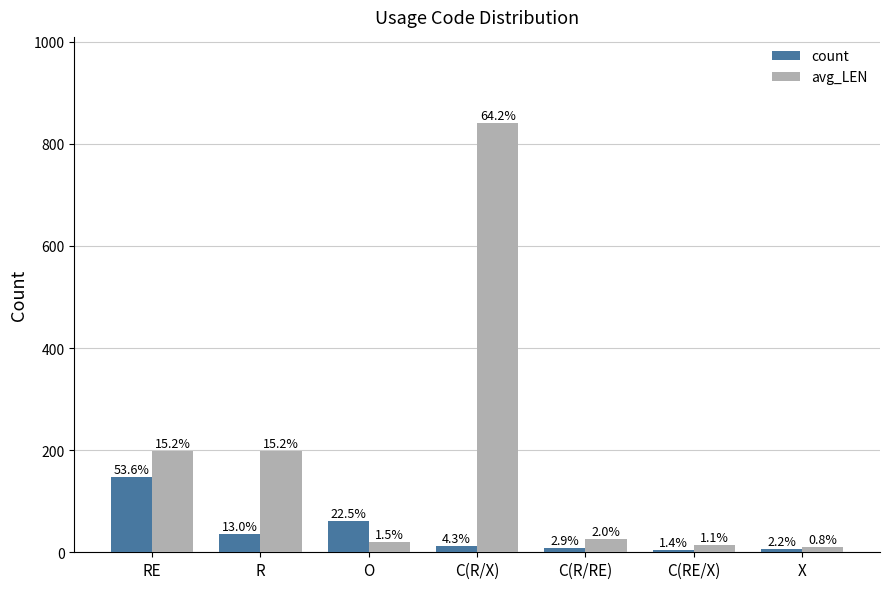

Reading left to right, extract all data points from this chart.

count: 148	36	62	12	8	4	6
avg_LEN: 199	199	20	841	26	15	10